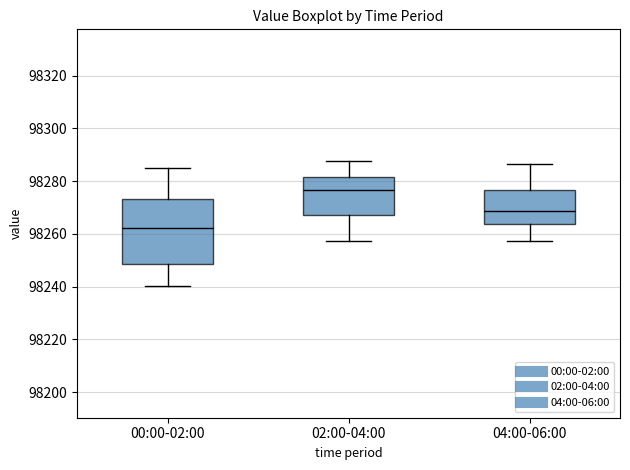

Reading left to right, read every box against the y-axis: the position of its median line, the range the box covers, and the ends of its whiskers. The values are not printed on the chart, so give them approximately, as read against the axis.

00:00-02:00: median 98262, box 98248 to 98274, whiskers 98240 to 98284
02:00-04:00: median 98276, box 98268 to 98282, whiskers 98258 to 98288
04:00-06:00: median 98268, box 98264 to 98276, whiskers 98258 to 98286